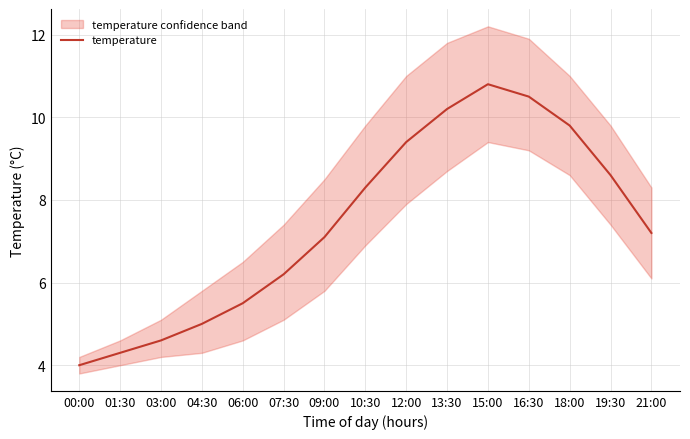

Reading left to right, transcribe all the data shown in this chart.

4.0	4.3	4.6	5.0	5.5	6.2	7.1	8.3	9.4	10.2	10.8	10.5	9.8	8.6	7.2